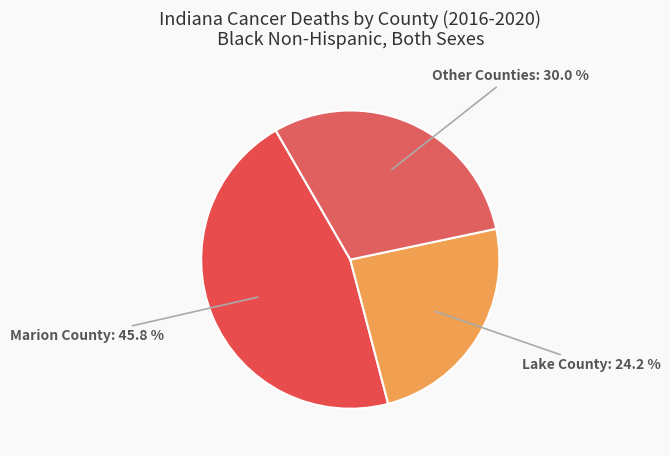

Which slice is the smallest?

Lake County